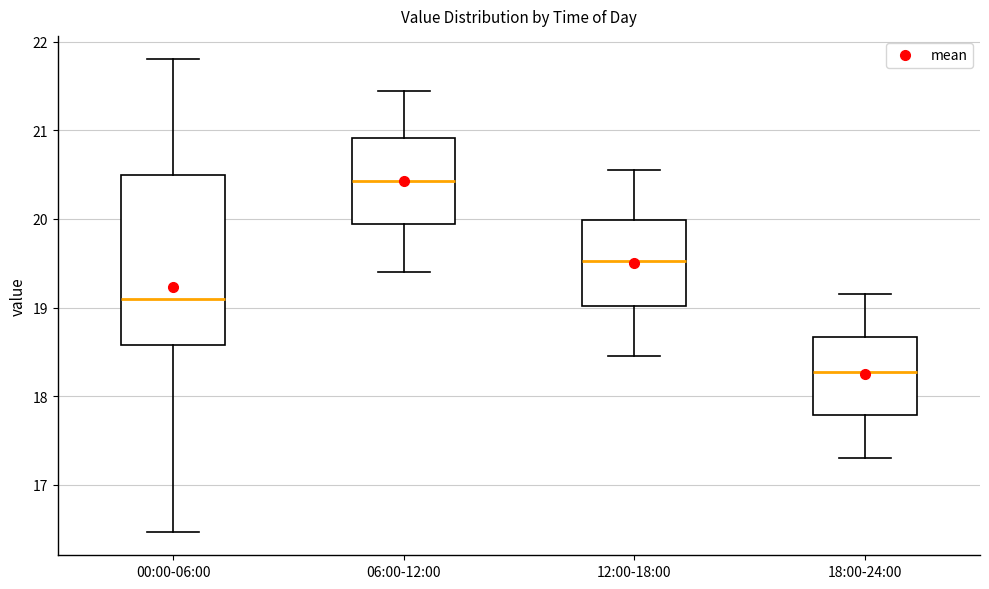

Which box is the tallest, from its lower edge to its upper edge?

00:00-06:00